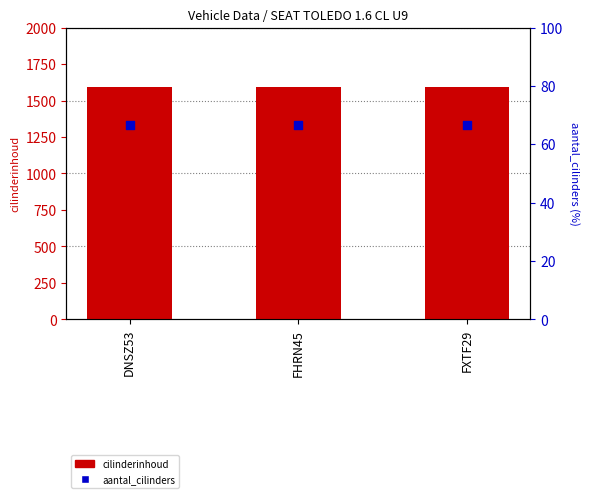

What is the total value across all series at DNSZ53?

1661.7